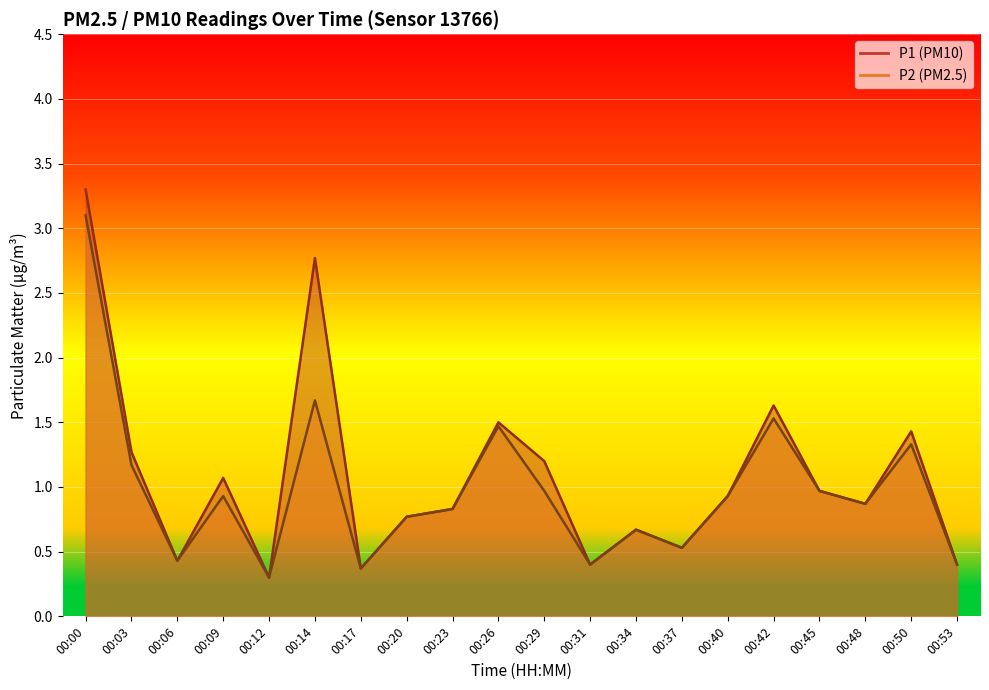

At 00:29, list the series in order from smallest to largest.

P2, P1